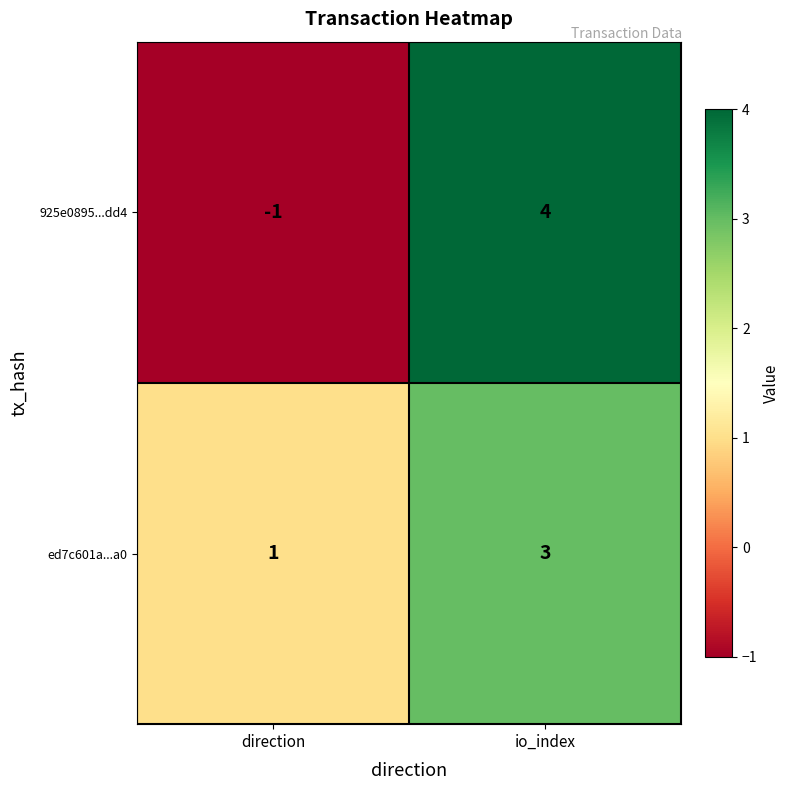

Which series changed the most between direction and io_index?

925e0895...dd4